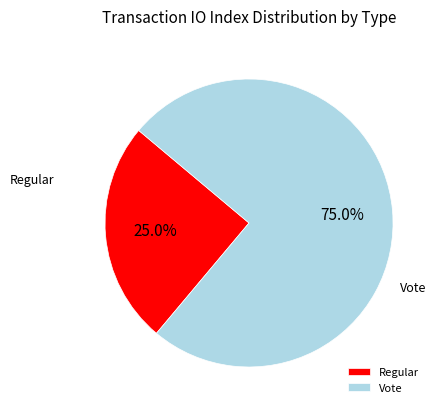

To the nearest percent, what is the difference between the Vote and Regular slice percentages?

50%